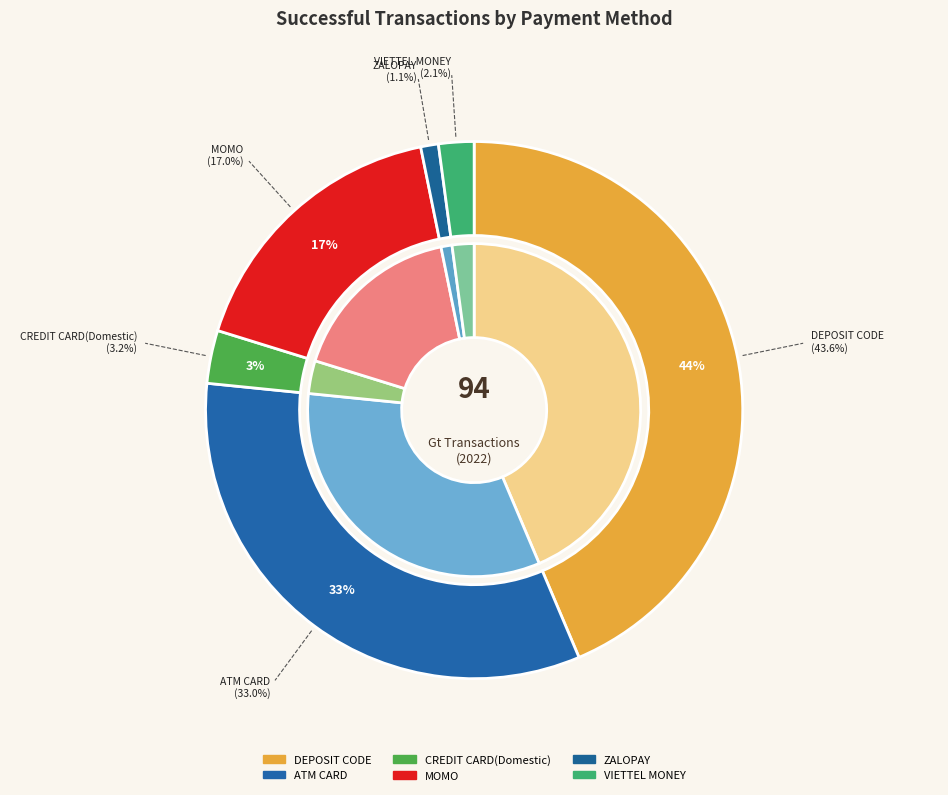

How many segments does this pie chart have?

6